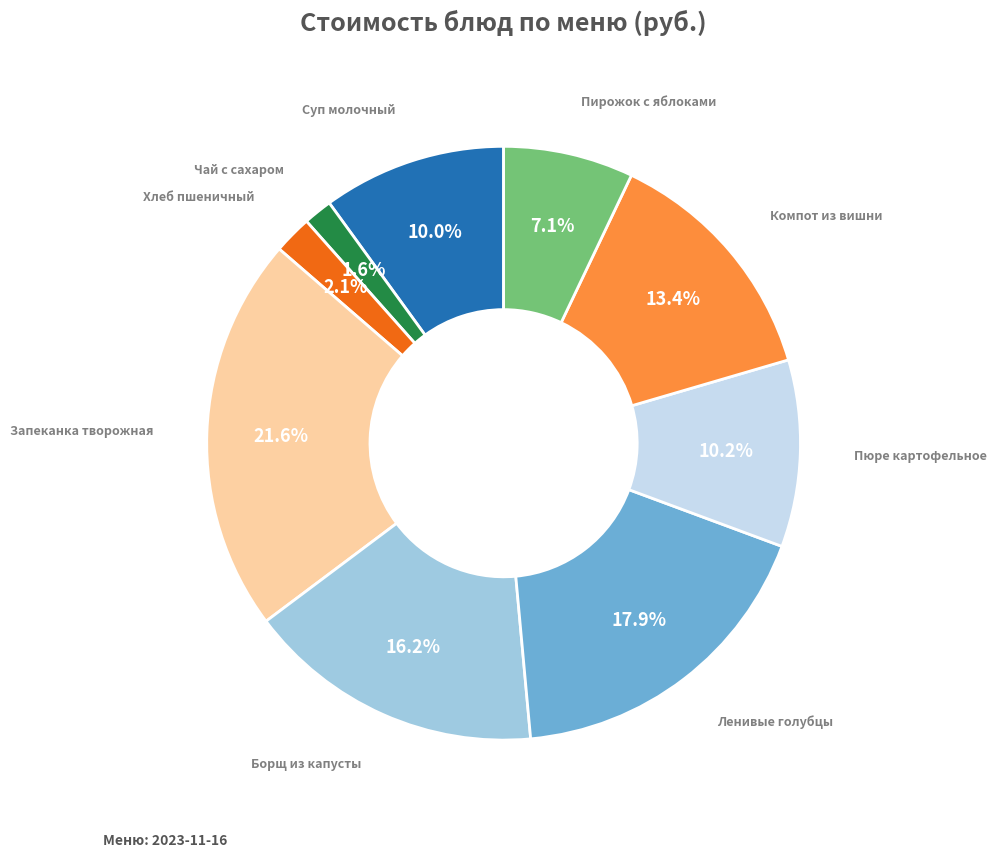

Is there a majority slice in this chart?

No